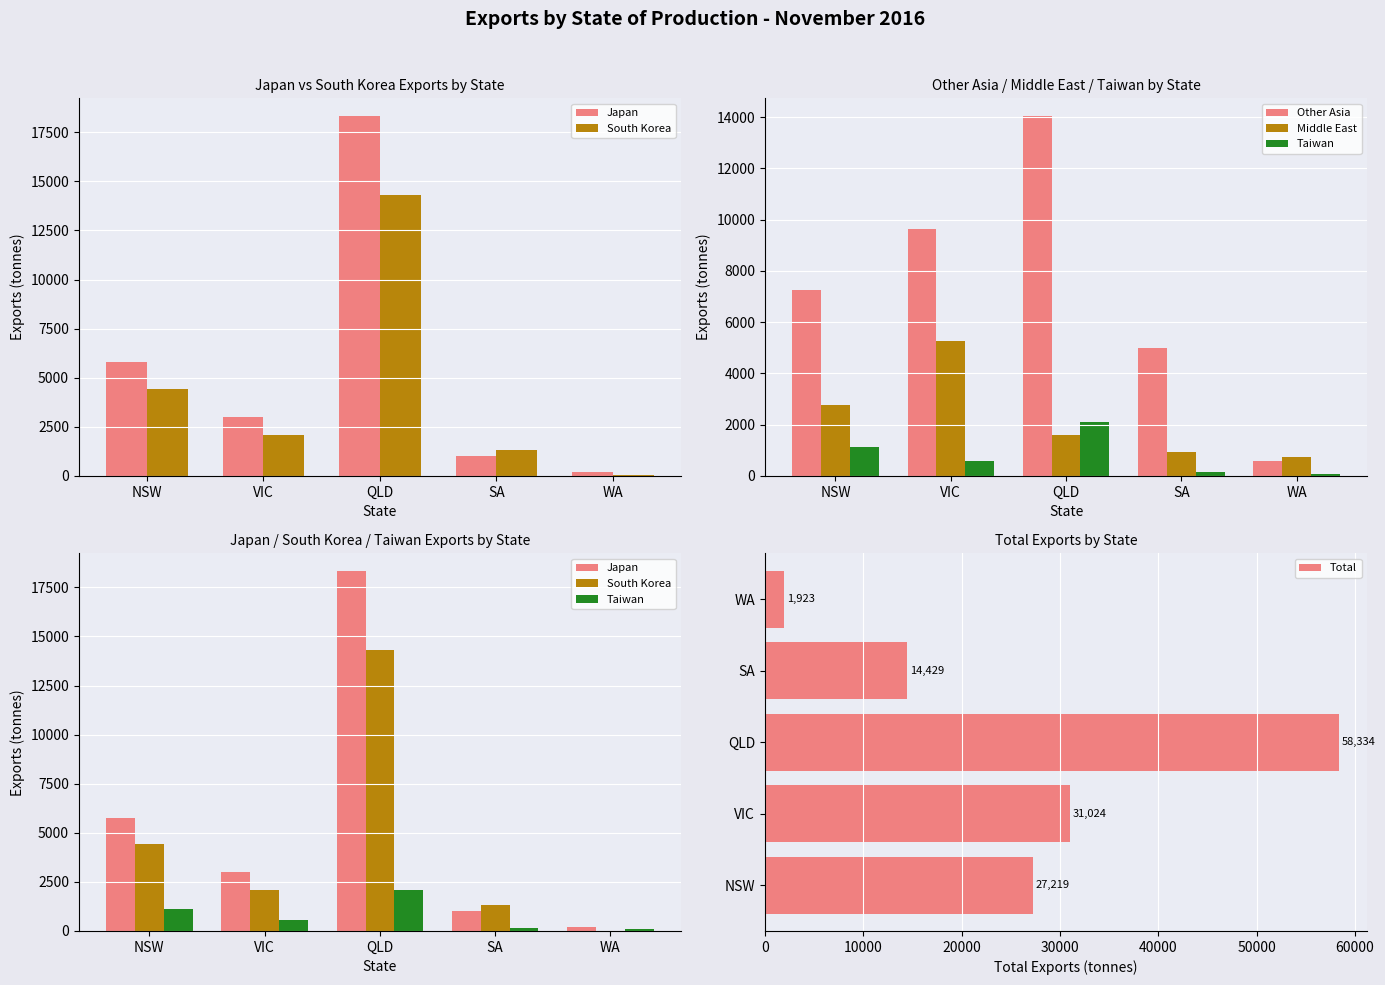

What is the spread (max minus min) of values at NSW?

26092